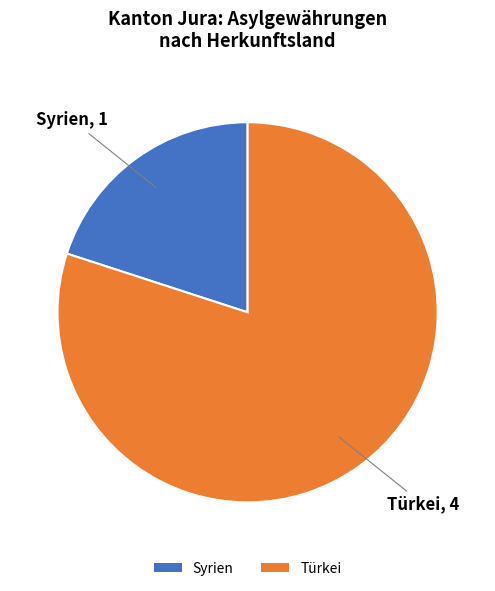

Do Türkei and Syrien together represent more than half of the pie?

Yes